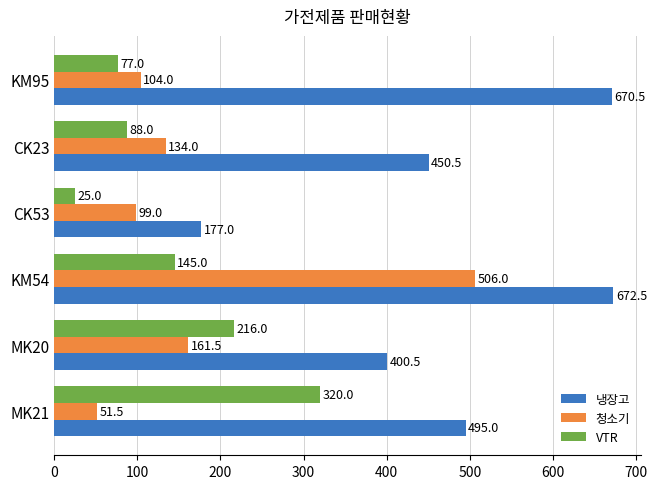

What is the sum of all 청소기 values?

1056.0